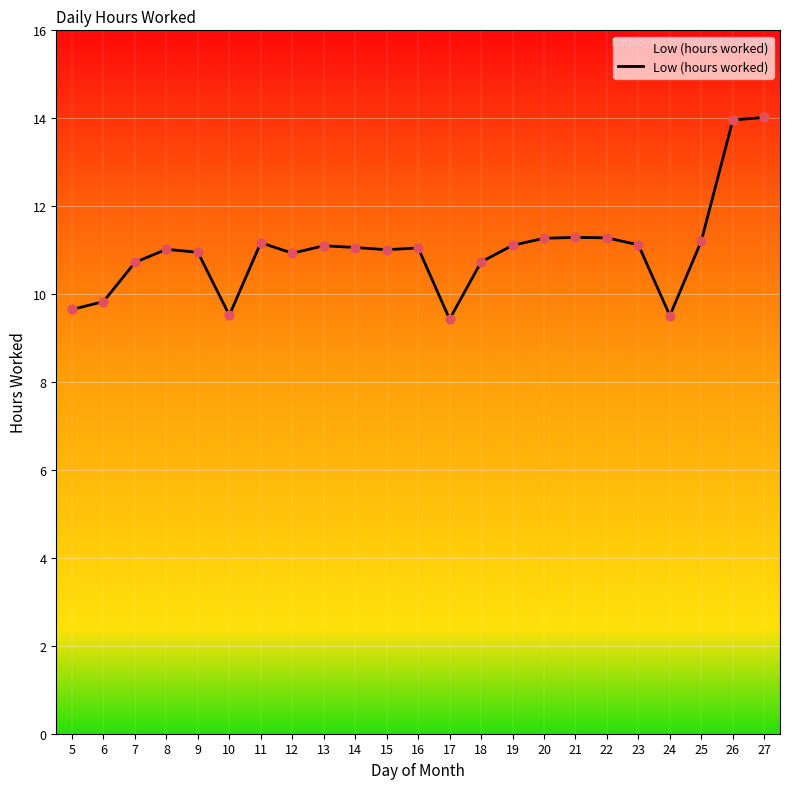

Which has a higher value, 9 or 5?

9